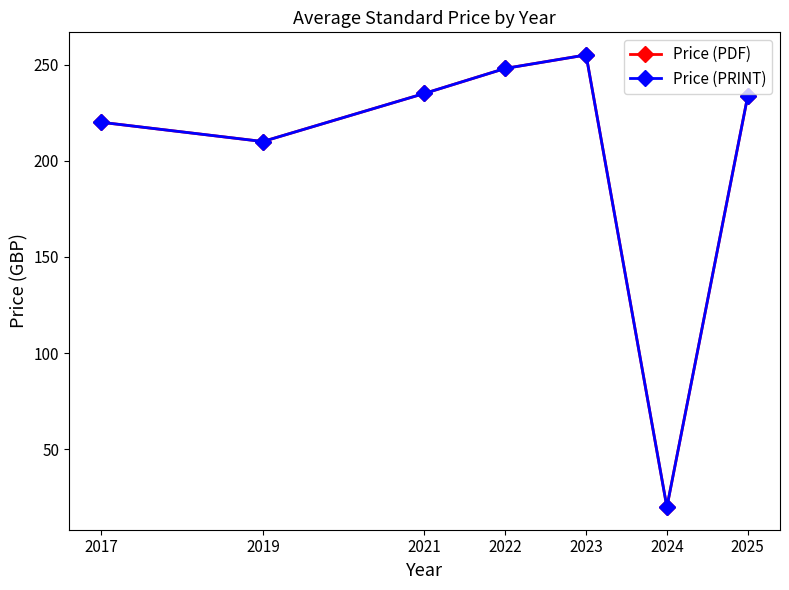

Is this an area chart (filled region under the line)?

No